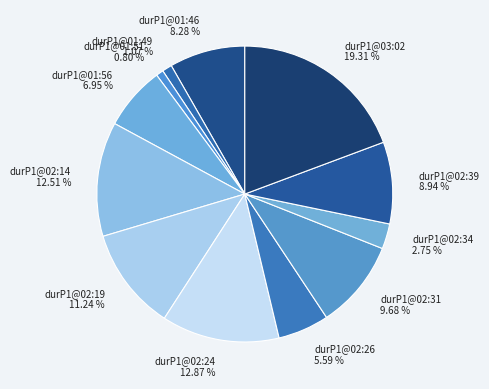

Is durP1@01:51 the majority of the pie?

No